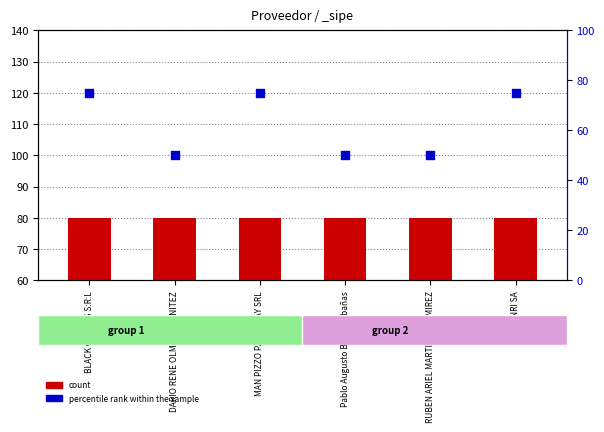

What are all the series names shown in the legend?

count, percentile rank within the sample